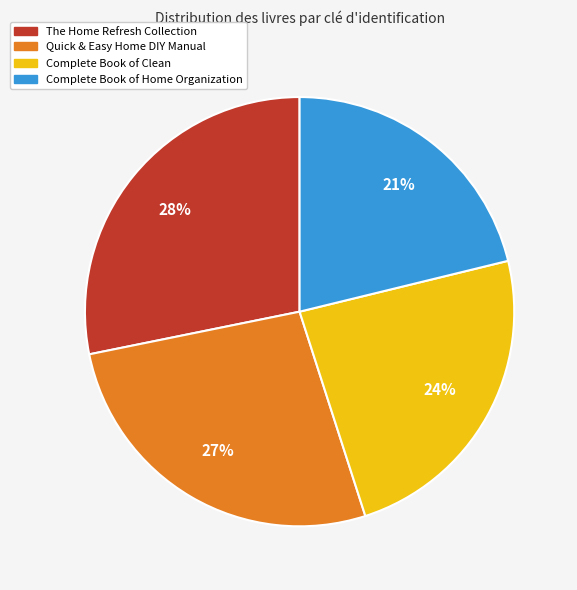

What percentage is the The Home Refresh Collection slice, to the nearest percent?

28%